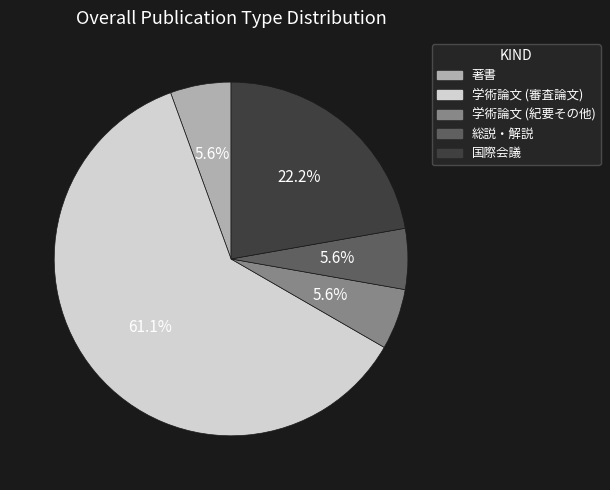

How many slices are in this pie chart?

5